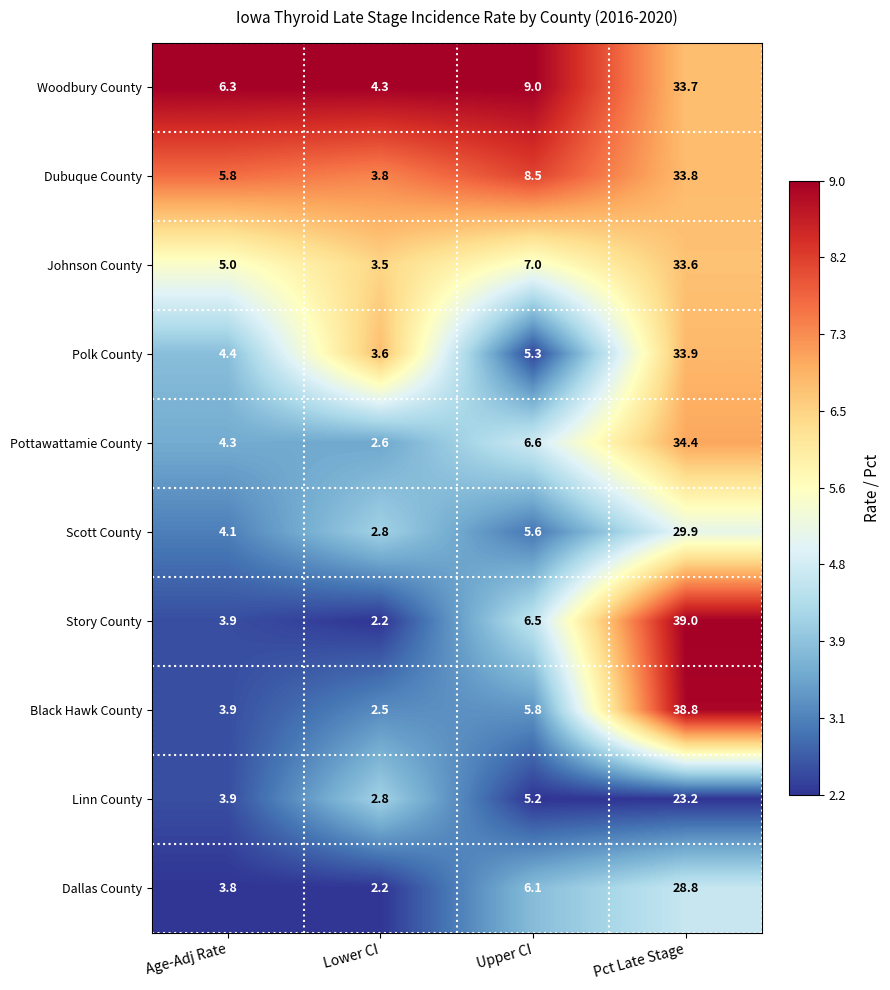

What is the highest value of the Scott County series?

29.9